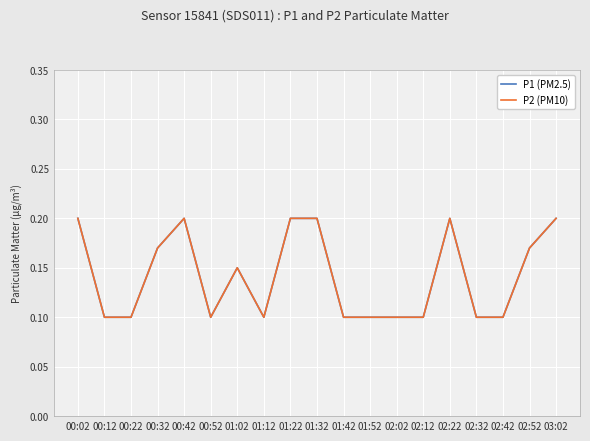

The P1 (PM2.5) series shows 0.0 at 02:52. True or false?

False